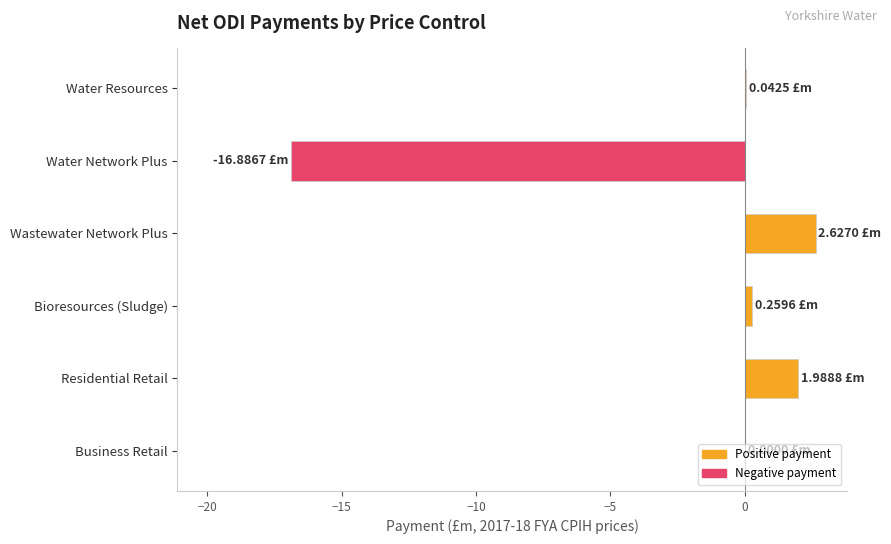

Between Business Retail and Wastewater Network Plus, which is larger?

Wastewater Network Plus